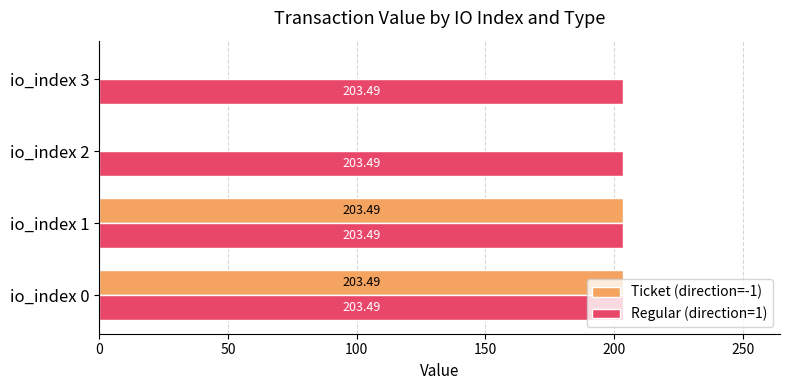

How many categories are shown in the chart?

4